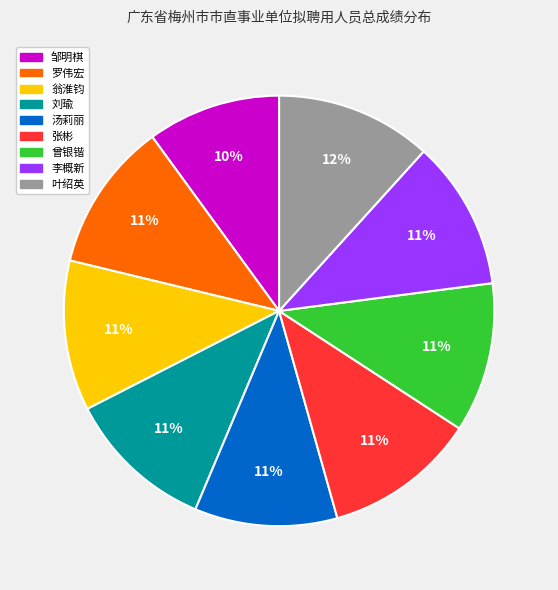

What percentage is the 汤莉丽 slice, to the nearest percent?

11%